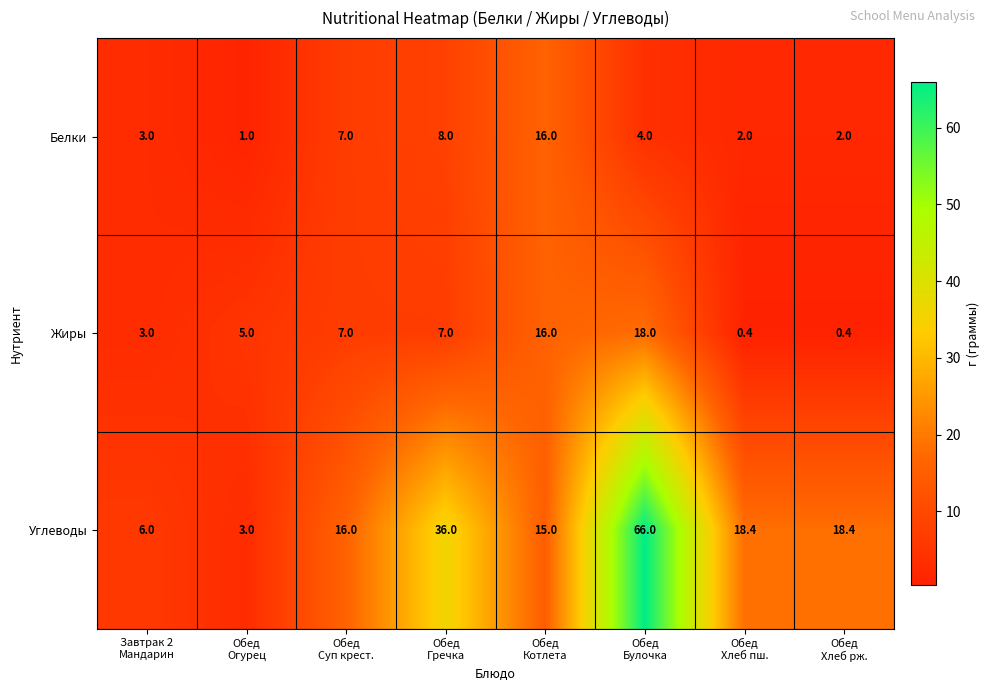

What is the difference between the maximum and minimum values in the Белки series?

15.0